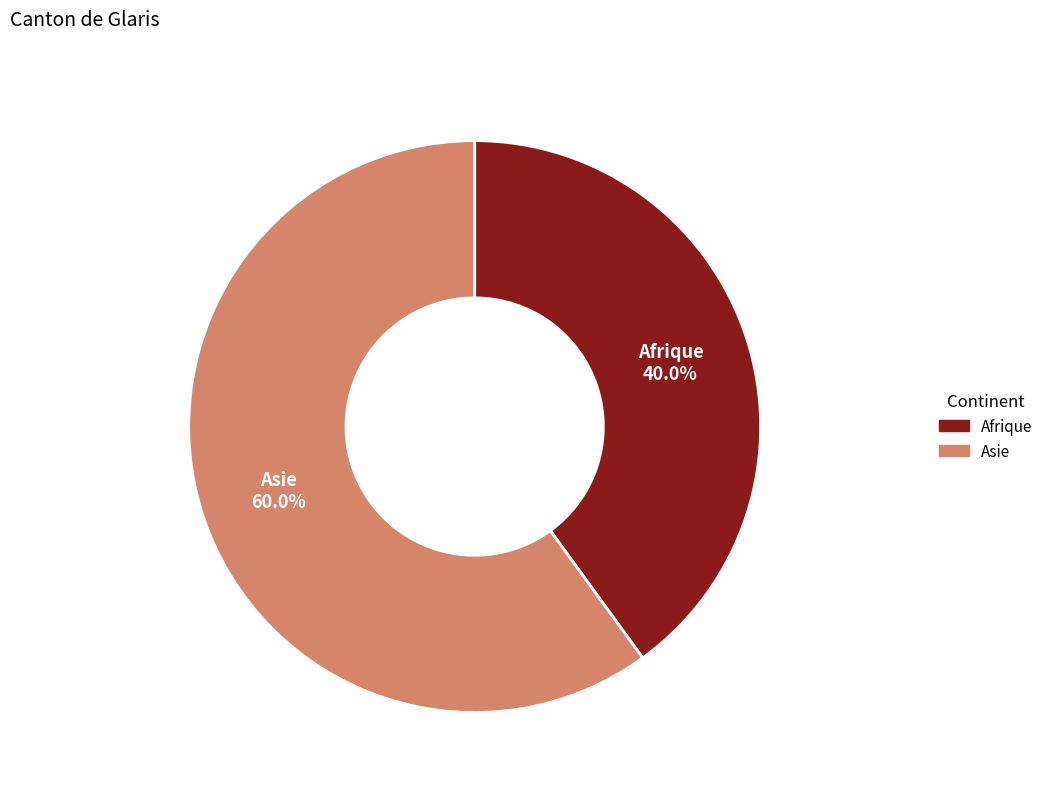

Approximately how many times larger is the value at Asie compared to Afrique?

1.5